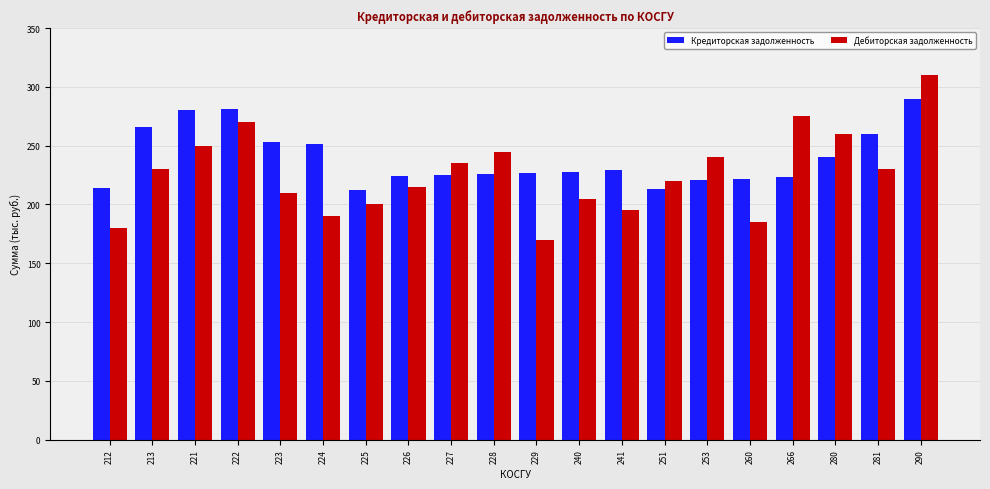

At which category is the sum across all series the highest?

290